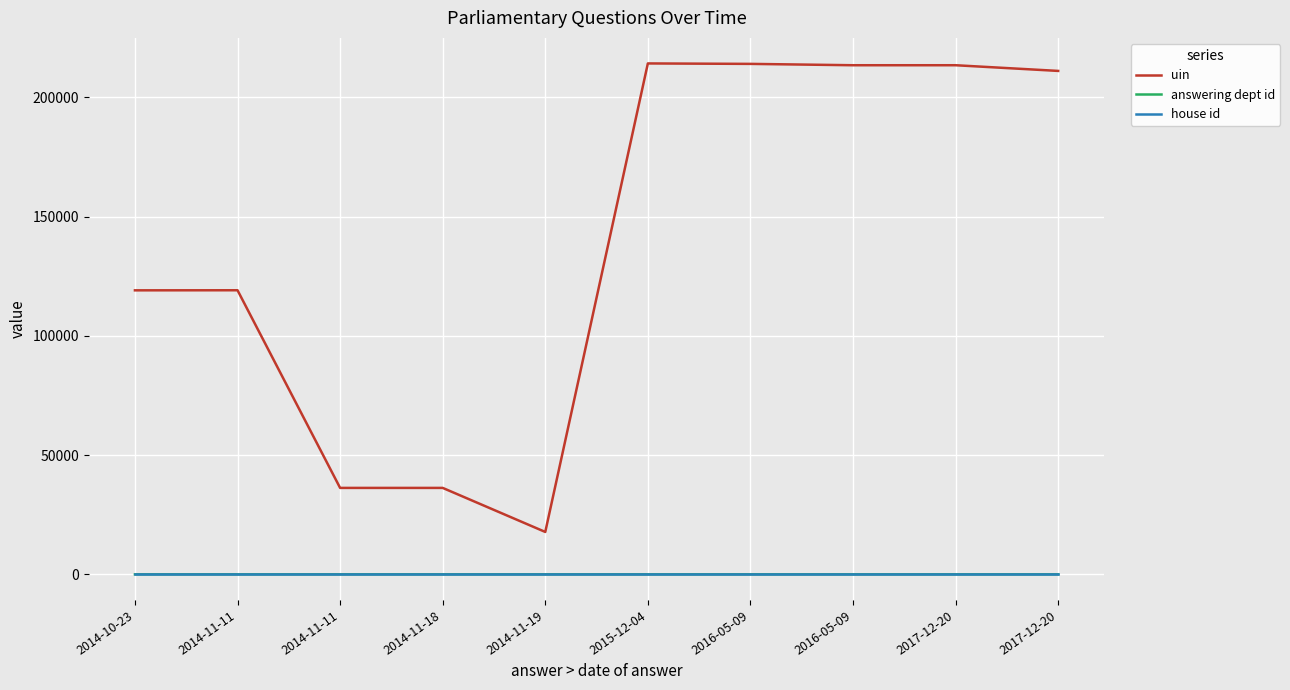

How many interior local valleys does the uin series have?

3